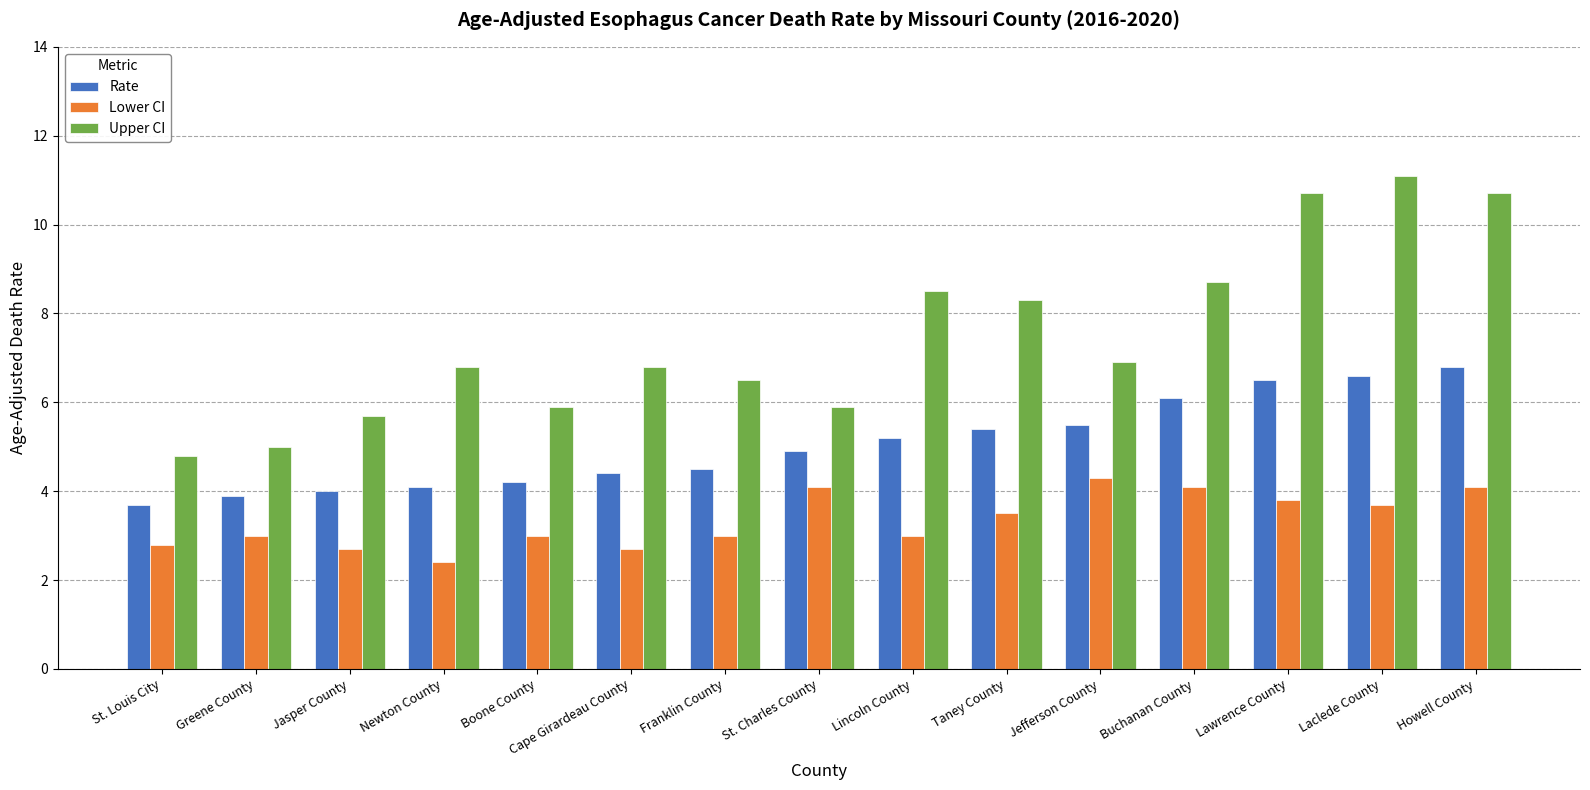

True or false: Lower CI has a value of 0.6 at Newton County.

False